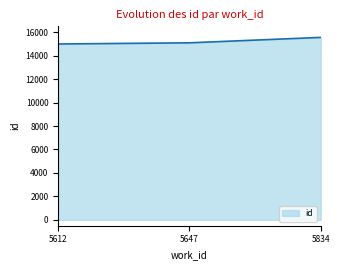

Approximately how many times larger is the value at 5834 compared to 5647?

1.0